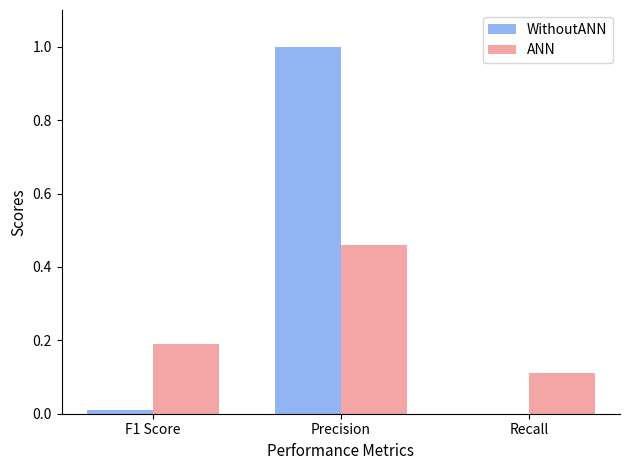

Is it true that ANN equals 0.7 at Precision?

False